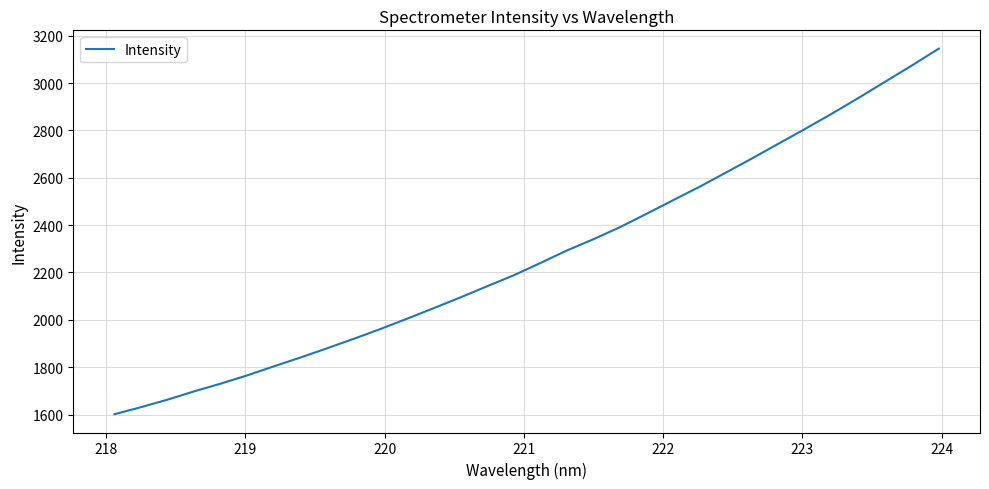

What is the greatest value displayed?

3145.7